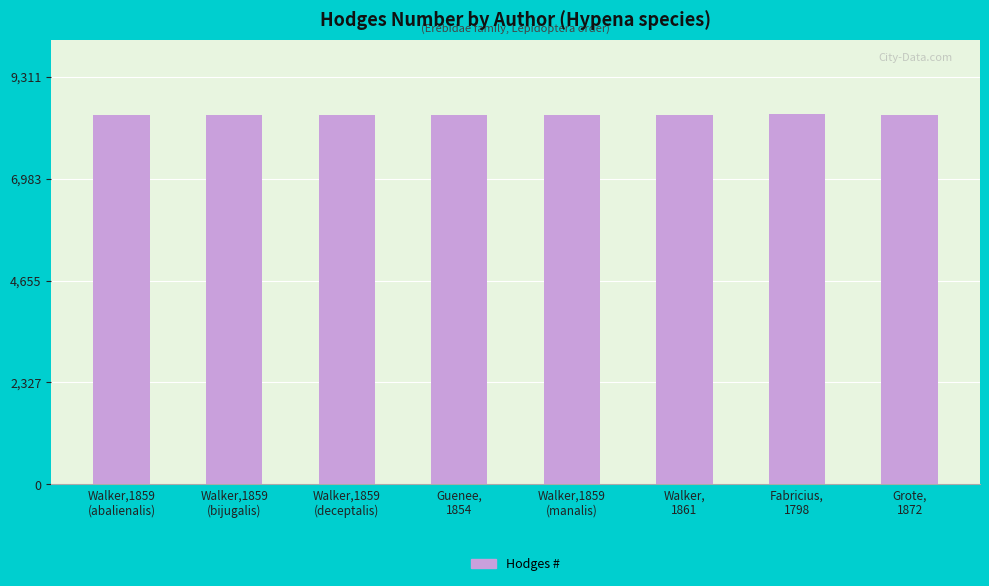

What is the value of the 6th bar from the left?

8444